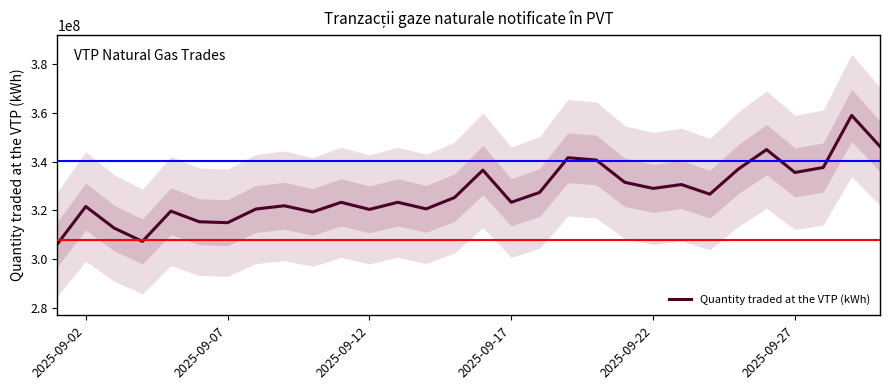

What is the highest value of the Quantity traded at the VTP (kWh) series?

359012726.5